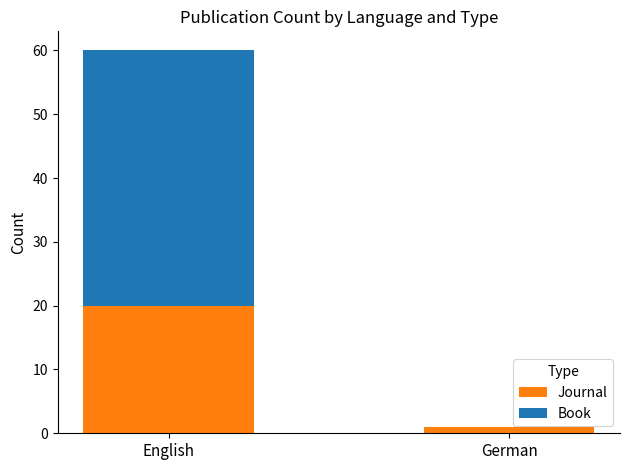

Which category has the highest value in the Journal series?

English